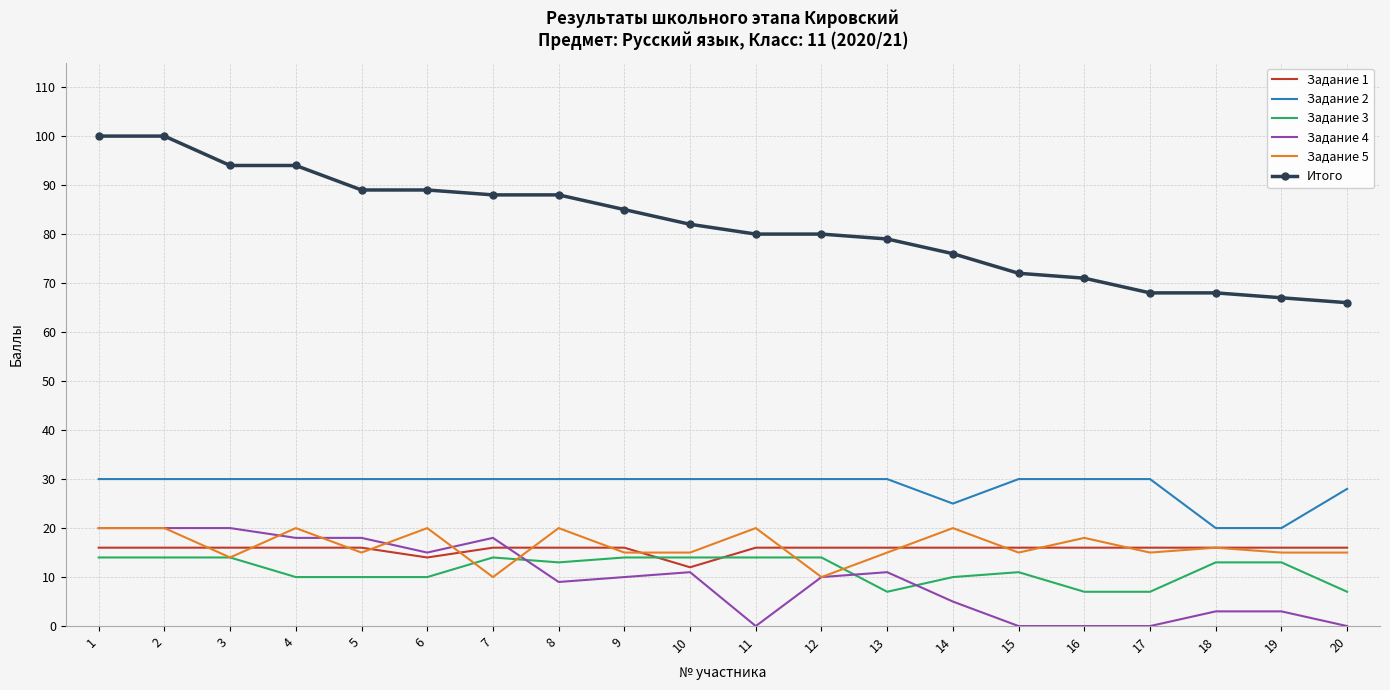

True or false: Итого and Задание 3 intersect in this chart.

False